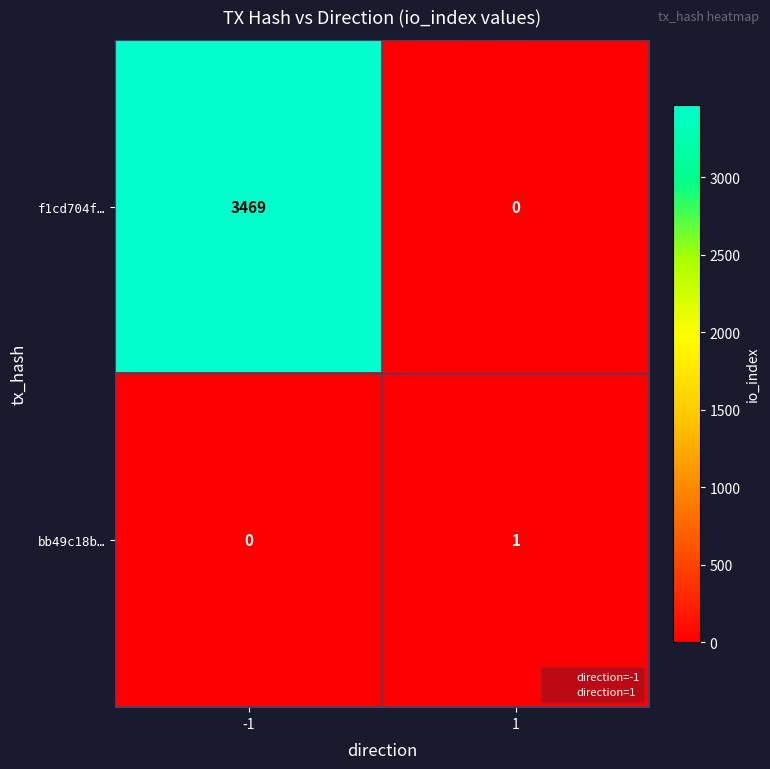

Between -1 and 1, which series saw the biggest shift?

f1cd704f…